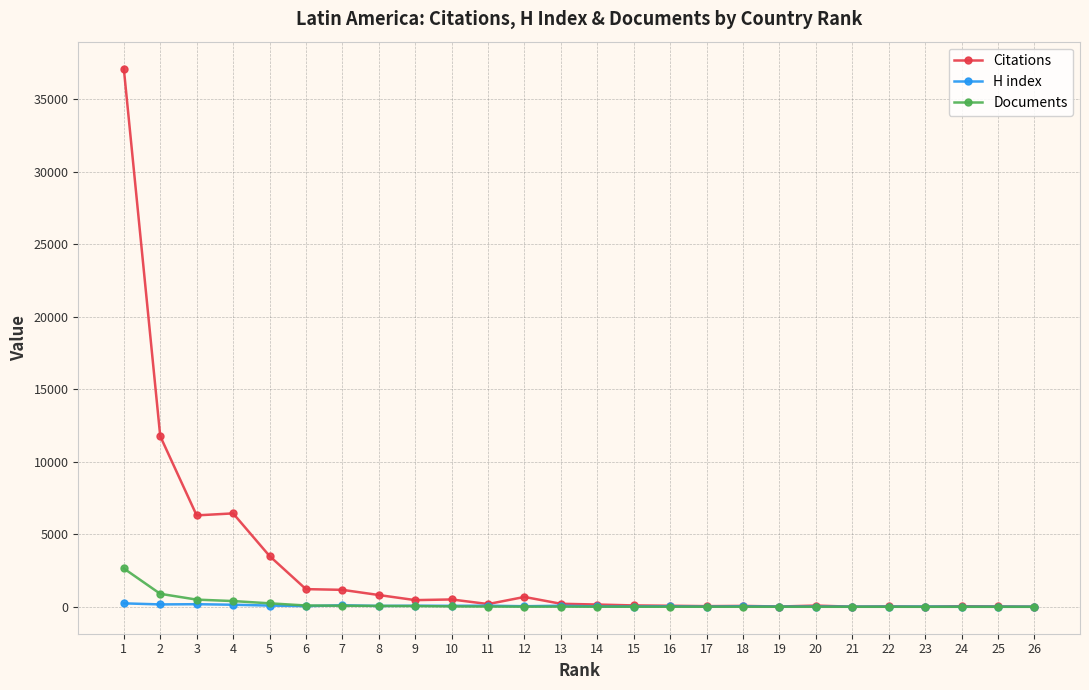

Which series has the largest range (max minus min)?

Citations